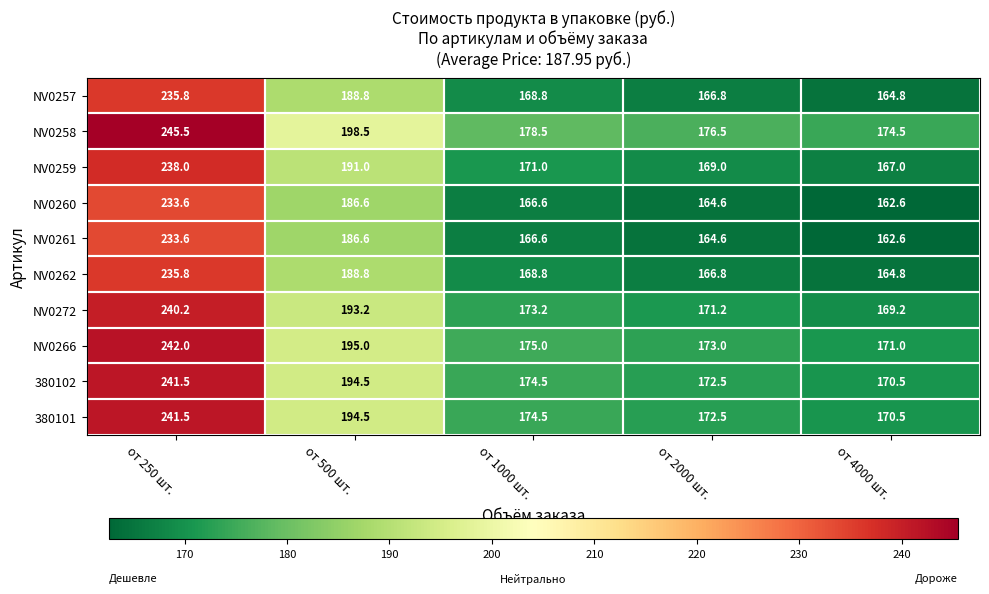

At which category is the sum across all series the highest?

от 250 шт.